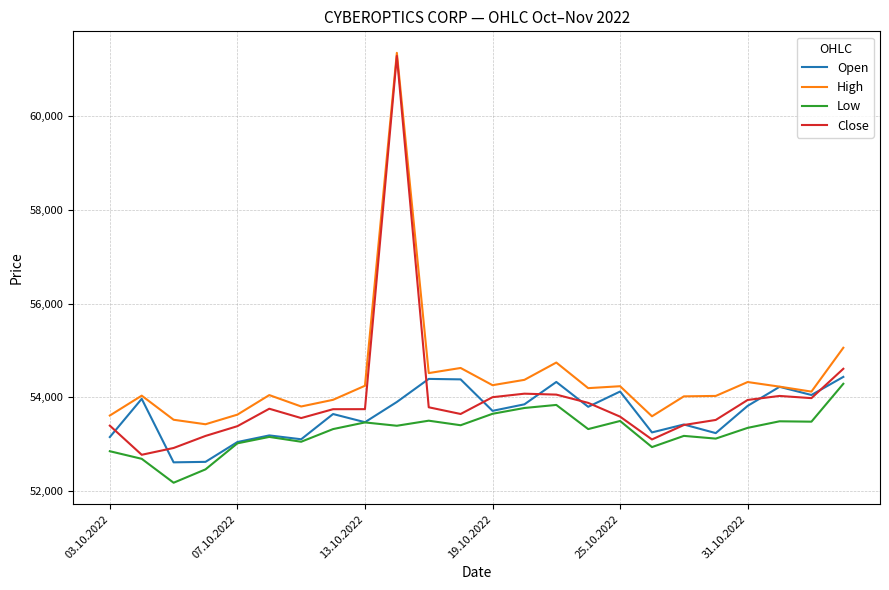

Rank the series by their average value, from lowest to highest.

Low, Open, Close, High